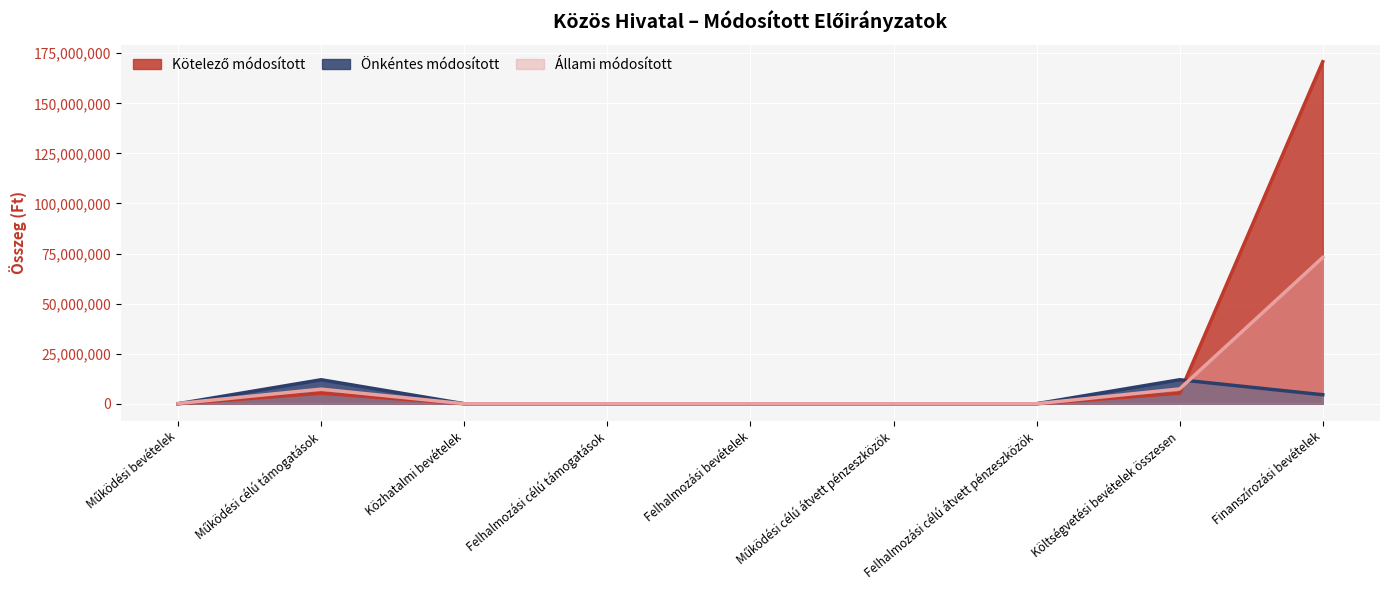

What is the label of the 3rd point from the left?

Közhatalmi bevételek